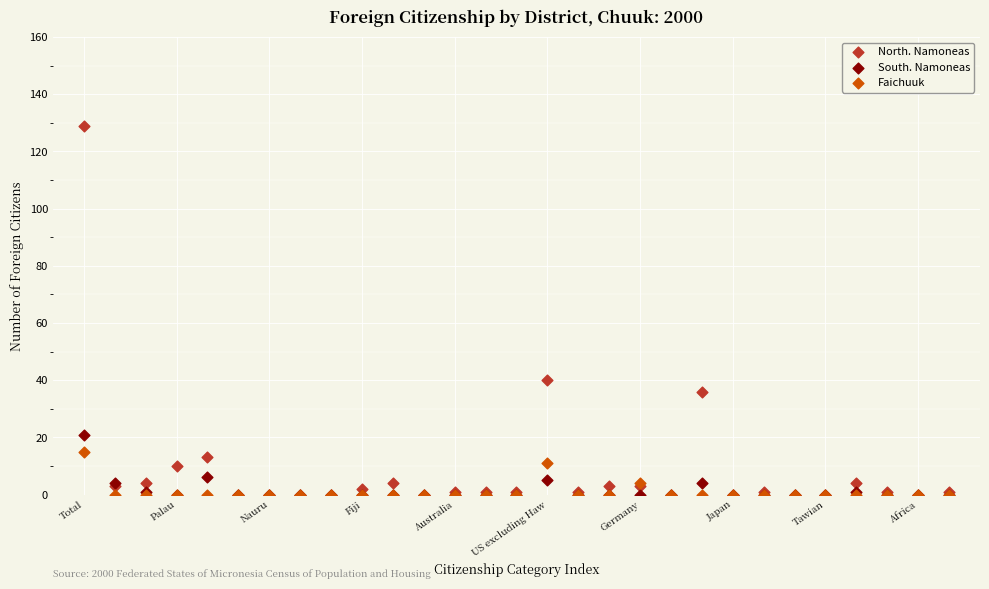

Which series contains the highest Y value?

North. Namoneas